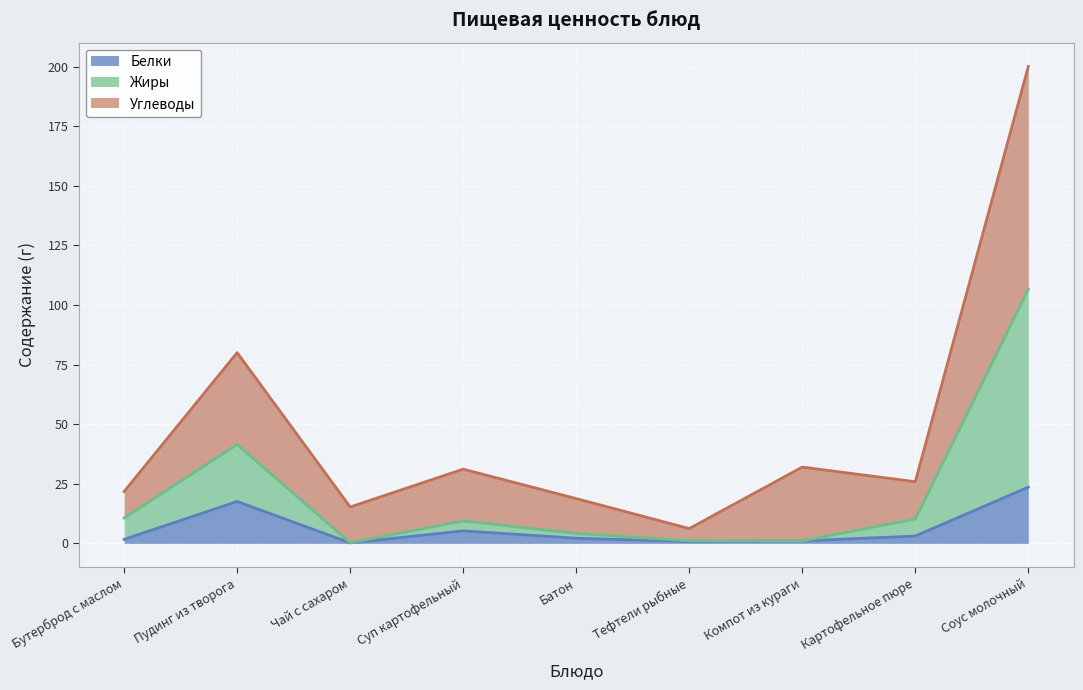

Reading left to right, list all the values displayed in this chart.

Белки: Бутерброд с маслом=1.7	Пудинг из творога=17.6	Чай с сахаром=0.2	Суп картофельный=5.2	Батон=2.2	Тефтели рыбные=0.8	Компот из кураги=1.0	Картофельное пюре=3.1	Соус молочный=23.6
Жиры: Бутерброд с маслом=10.7	Пудинг из творога=41.5	Чай с сахаром=0.2	Суп картофельный=9.4	Батон=4.2	Тефтели рыбные=1.1	Компот из кураги=1.0	Картофельное пюре=10.2	Соус молочный=106.6
Углеводы: Бутерброд с маслом=21.8	Пудинг из творога=80.0	Чай с сахаром=15.3	Суп картофельный=31.1	Батон=18.8	Тефтели рыбные=6.2	Компот из кураги=32.0	Картофельное пюре=25.9	Соус молочный=200.1